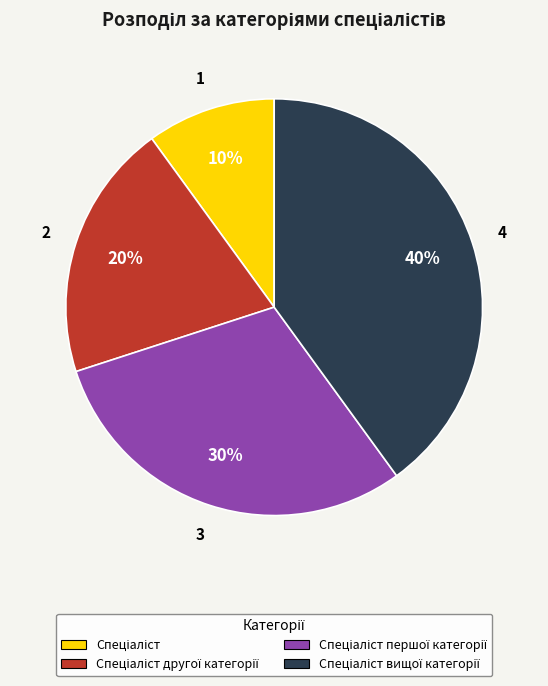

Is there a majority slice in this chart?

No